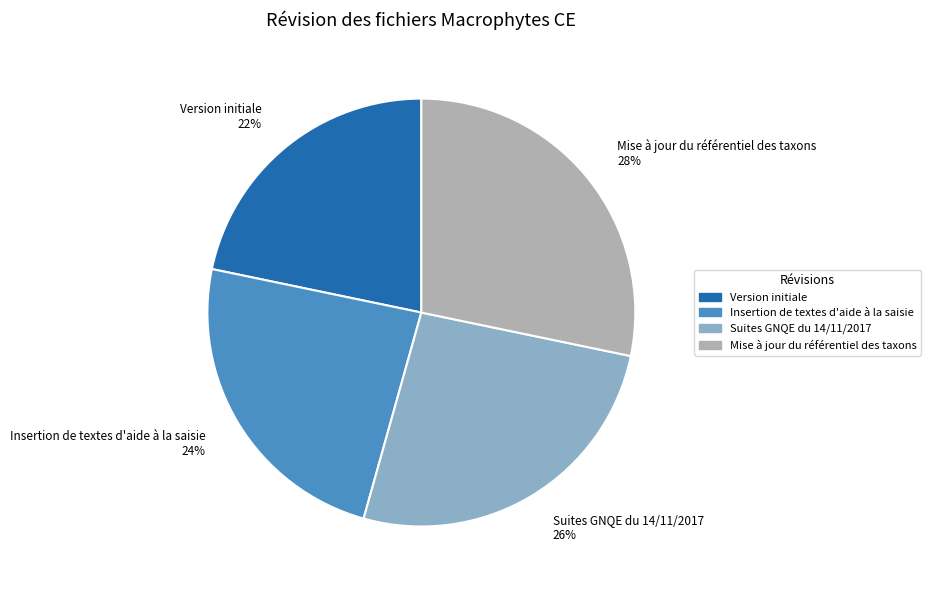

Does Version initiale represent more than half of the total?

No